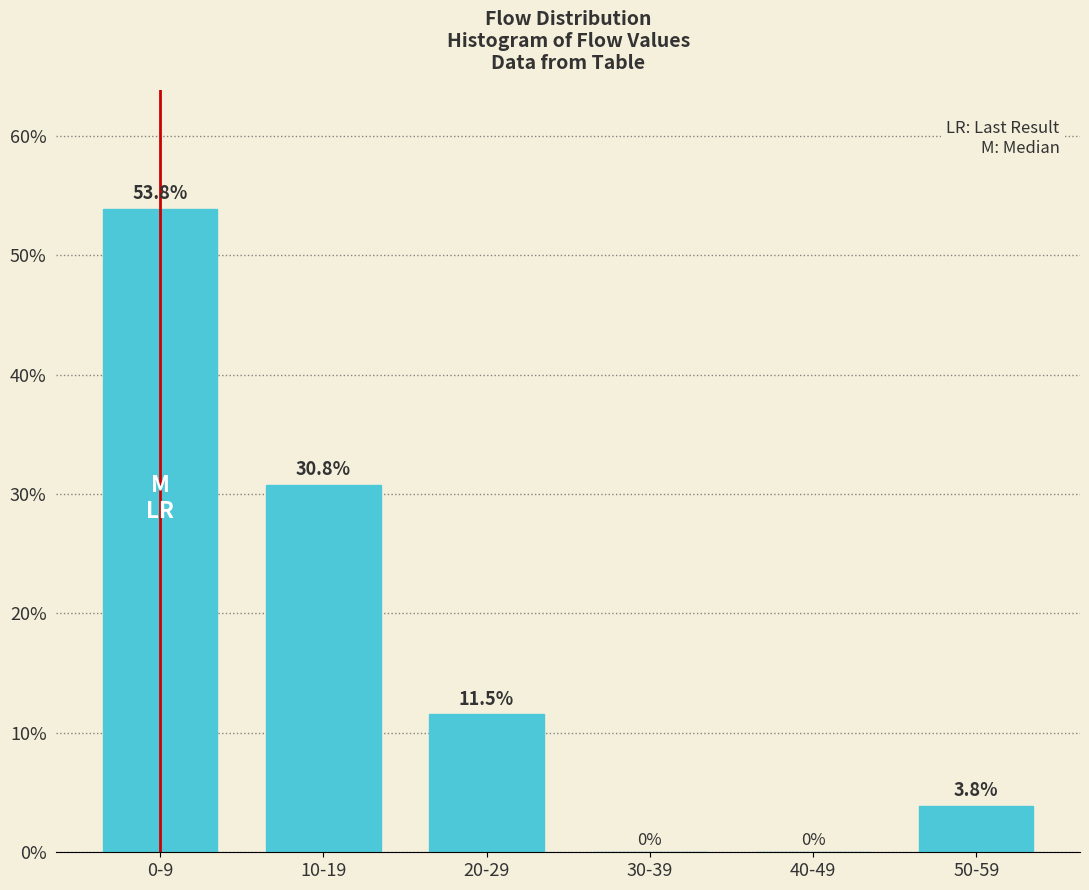

Reading left to right, extract all data points from this chart.

0-9=53.8	10-19=30.8	20-29=11.5	30-39=0.0	40-49=0.0	50-59=3.8